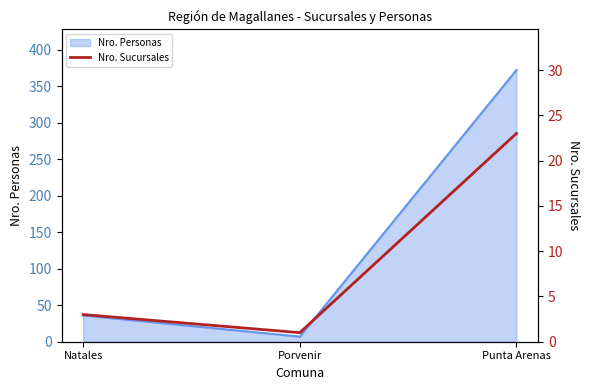

Reading left to right, what are all the values shown in this chart?

Natales=3	Porvenir=1	Punta Arenas=23